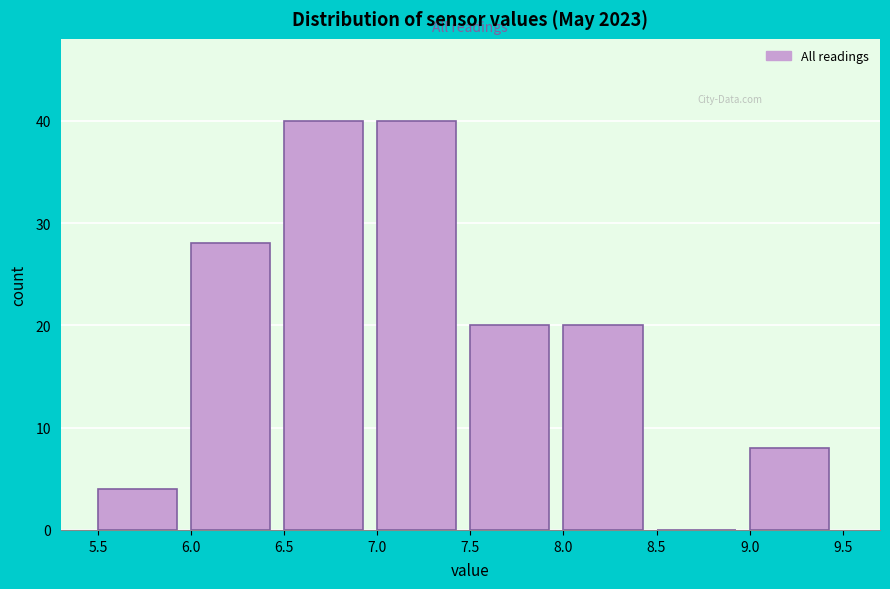

Reading left to right, list every bar in this chart as the range it spans on the x-axis followed by its height. The values are not printed on the chart, so give them approximately, as read against the axis.

5.5 to 6.0: 4
6.0 to 6.5: 28
6.5 to 7.0: 40
7.0 to 7.5: 40
7.5 to 8.0: 20
8.0 to 8.5: 20
8.5 to 9.0: 0
9.0 to 9.5: 8